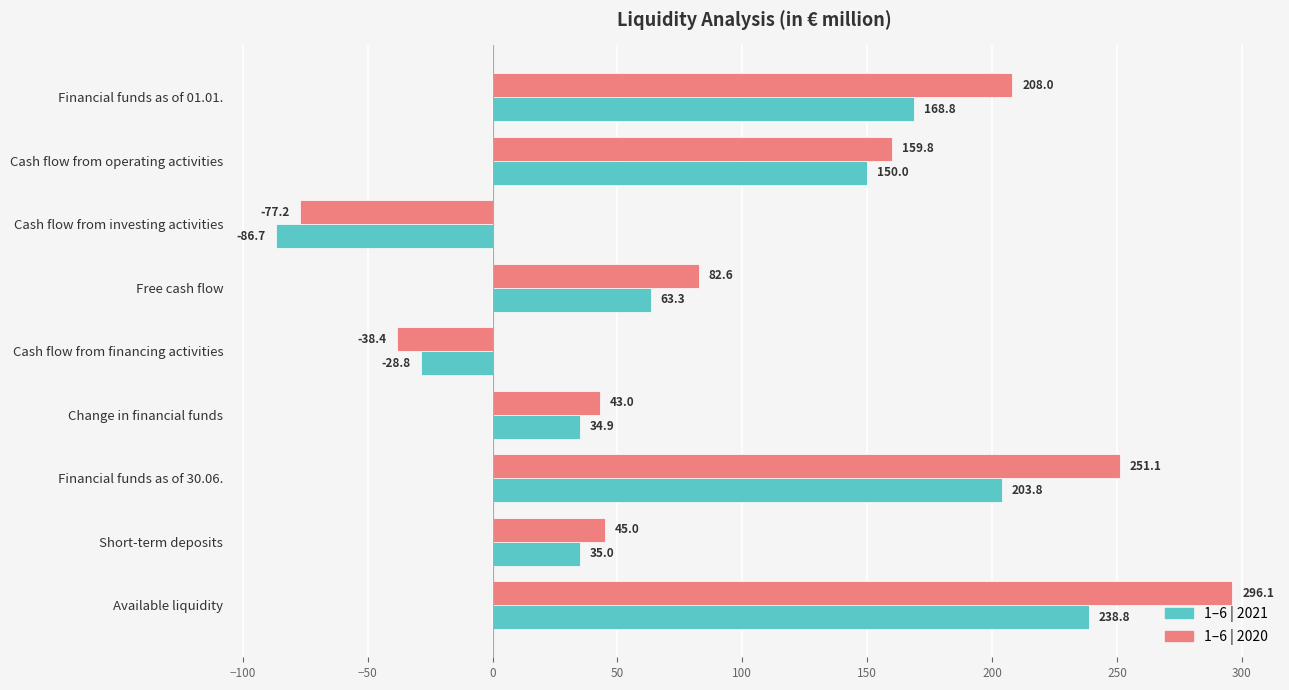

Which series has the widest spread of values?

1–6 | 2020